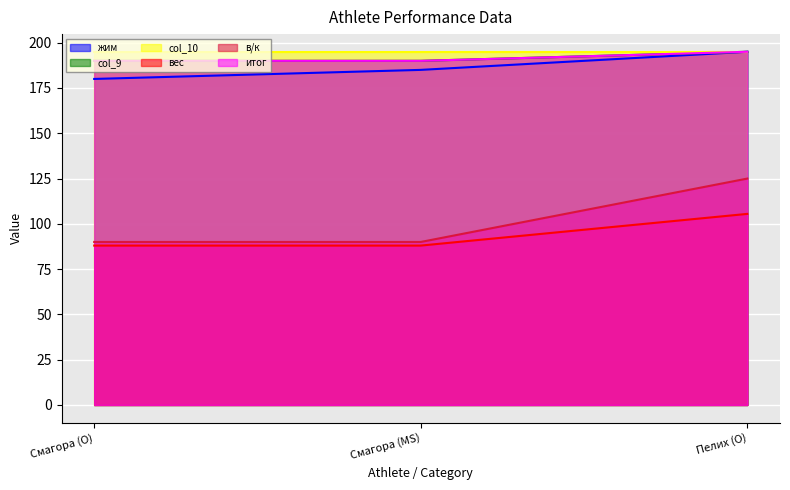

Count the col_9 values in the range 190 to 195.

3